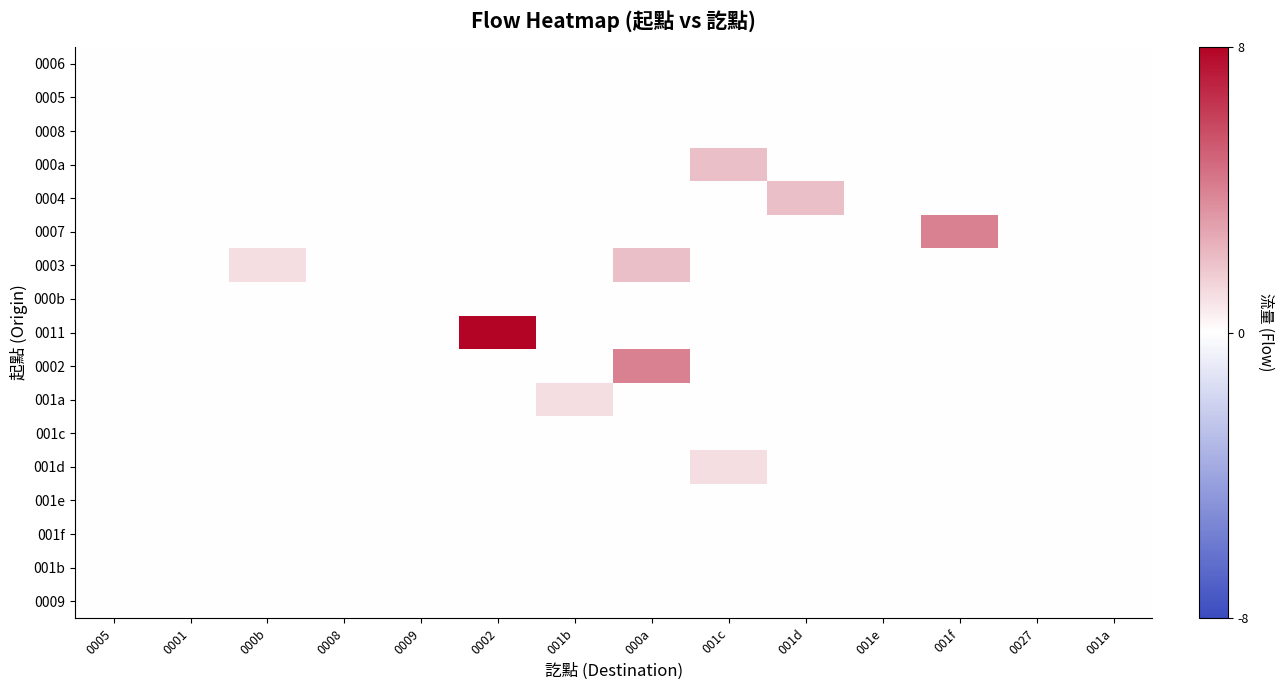

Count the number of categories in the chart.

14